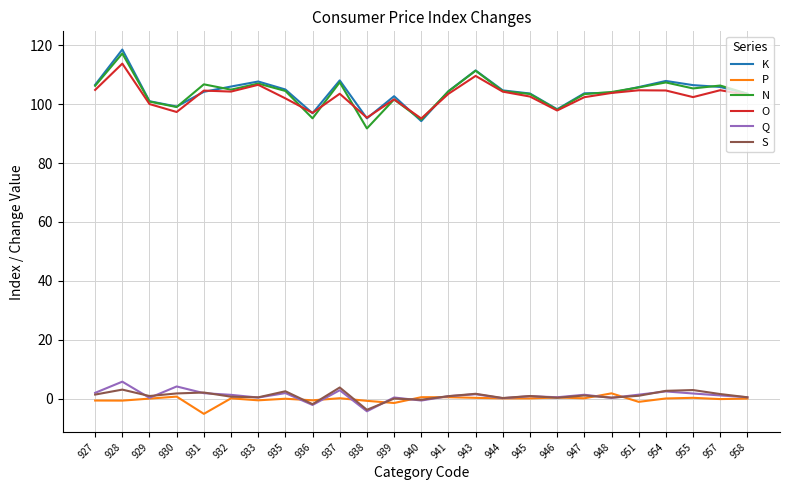

What is the difference between the highest and lowest values at 937?

108.0